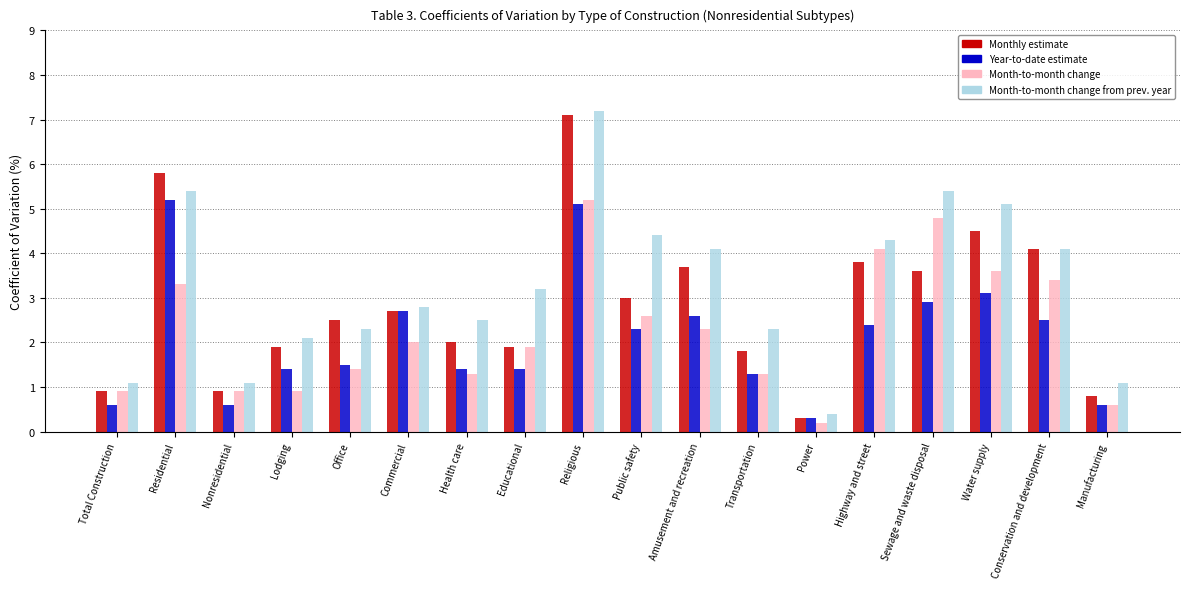

Is the value of Month-to-month change from prev. year at Commercial greater than the value of Year-to-date estimate at Highway and street?

Yes